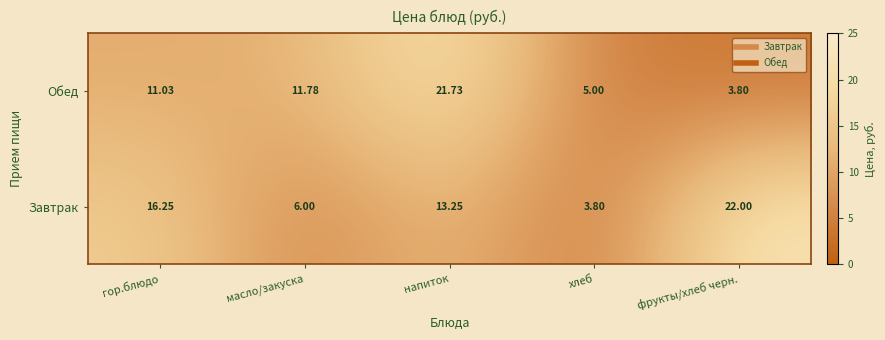

Which category has the highest value in the Завтрак series?

фрукты/хлеб черн.